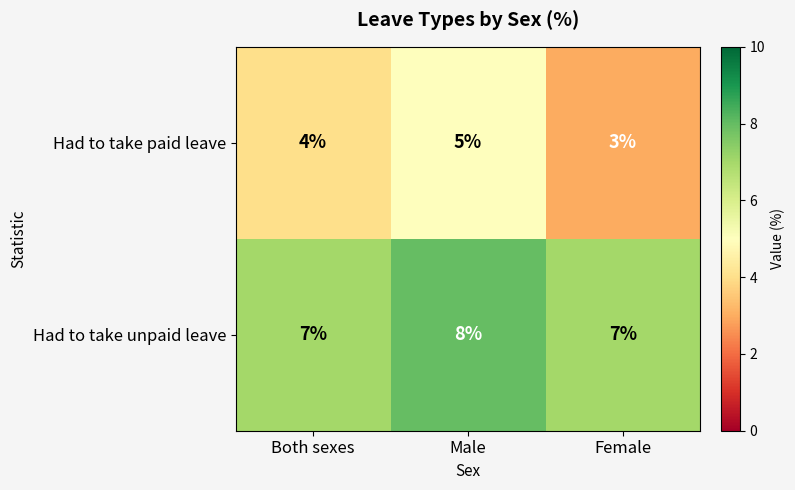

At how many categories does at least one series exceed 6?

3